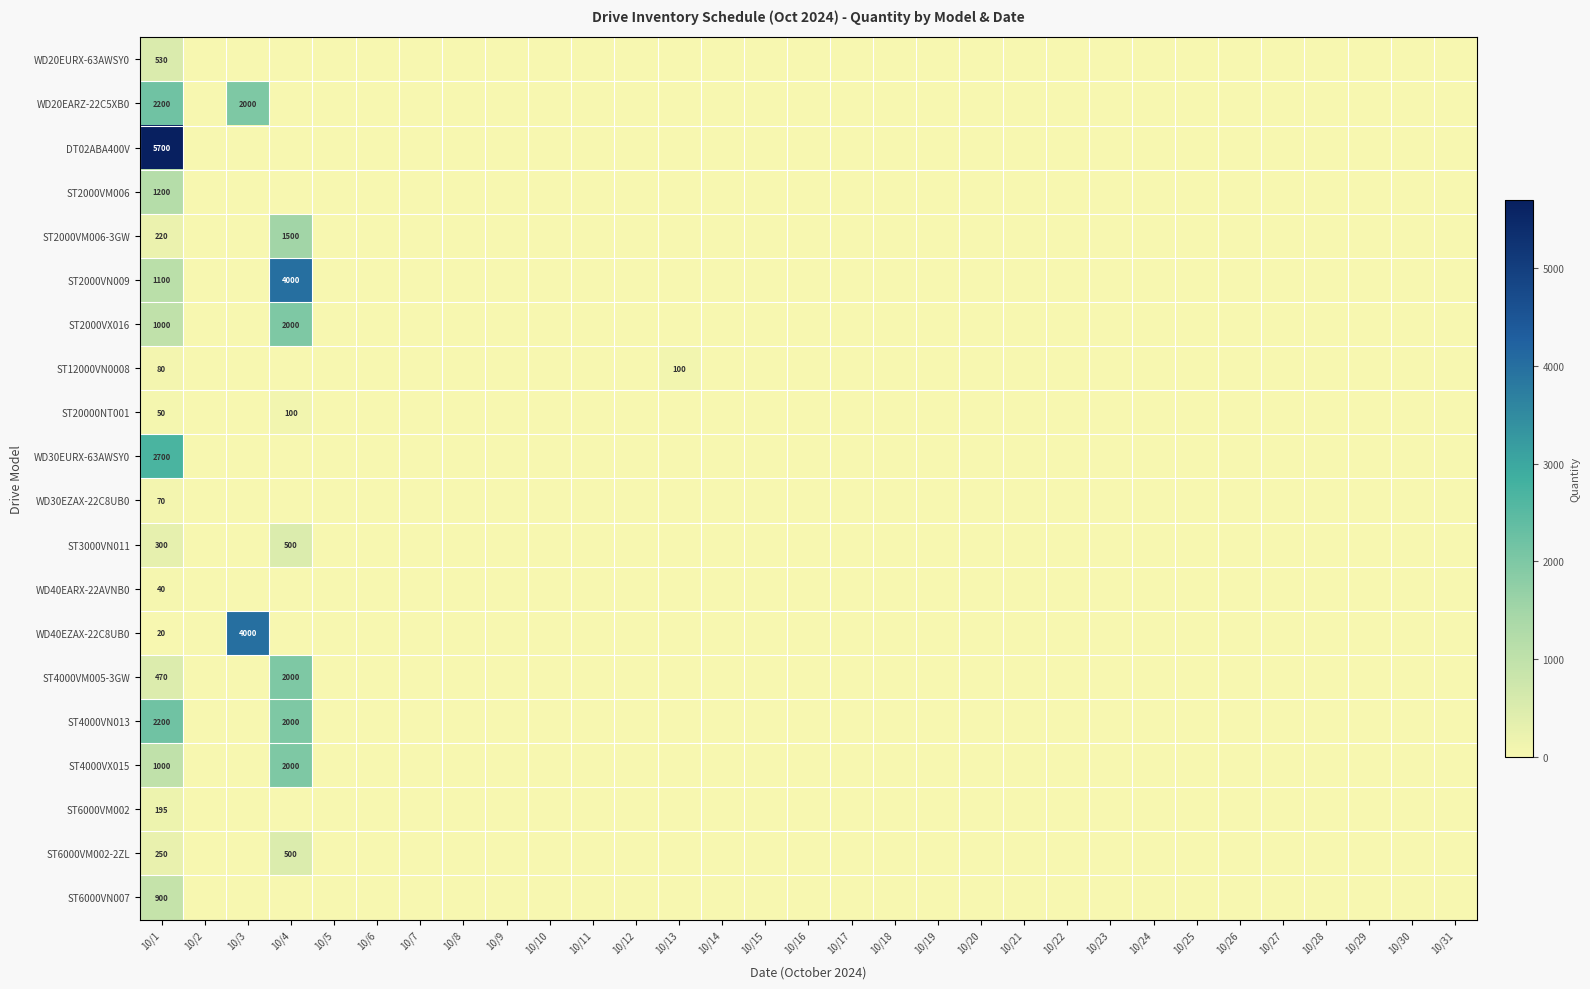

What is the sum of all ST12000VN0008 values?

180